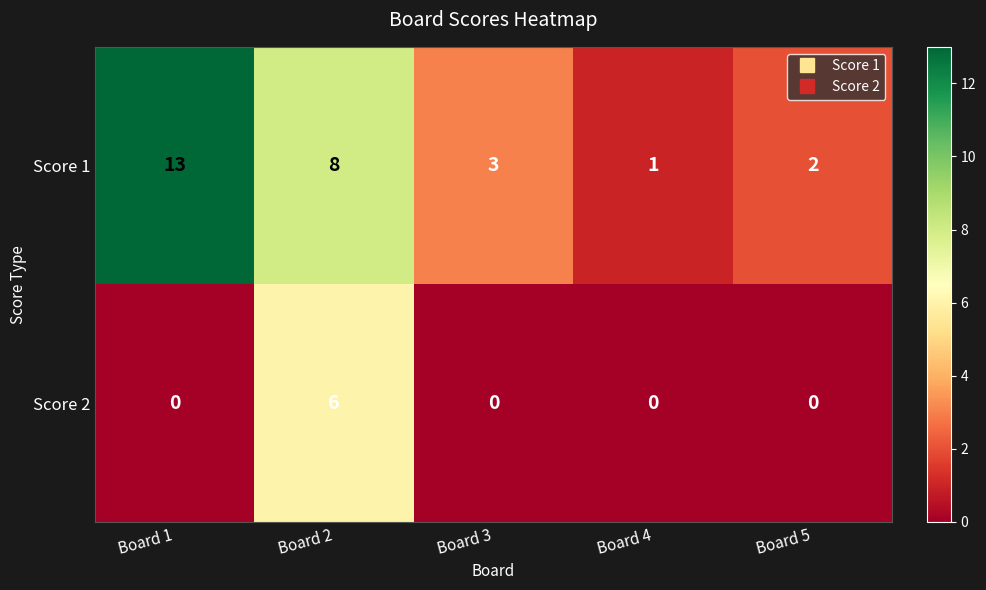

At Board 2, list the series in order from largest to smallest.

Score 1, Score 2